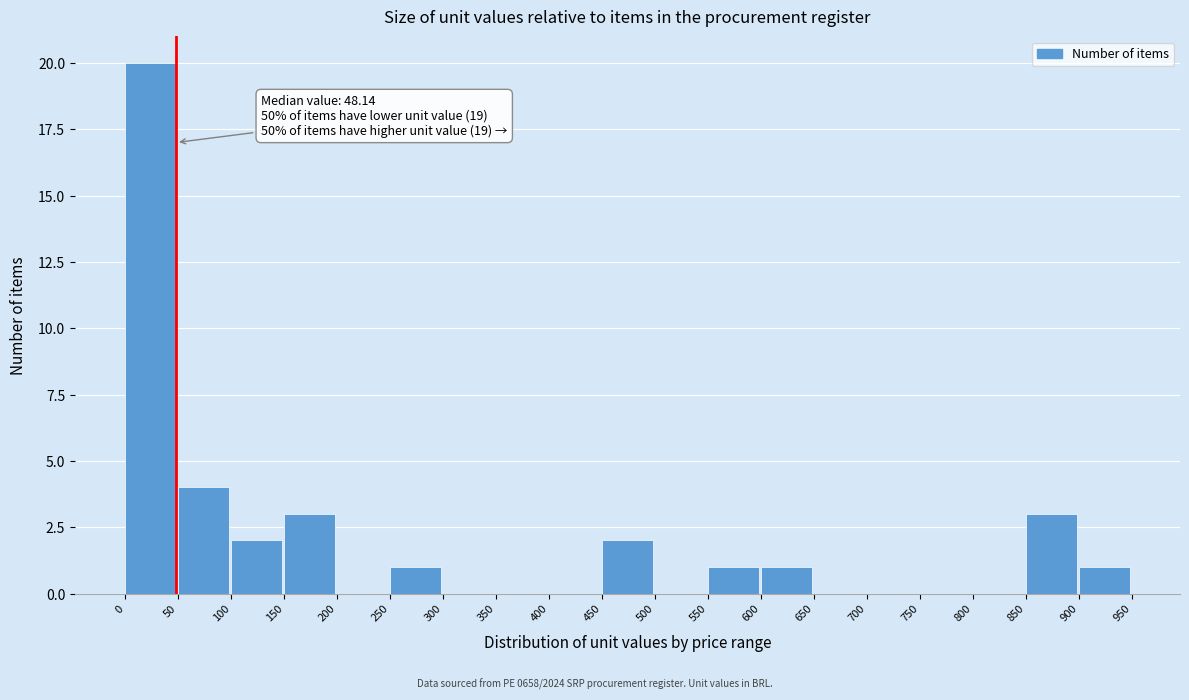

Which range on the x-axis has the tallest bar?

0 to 50